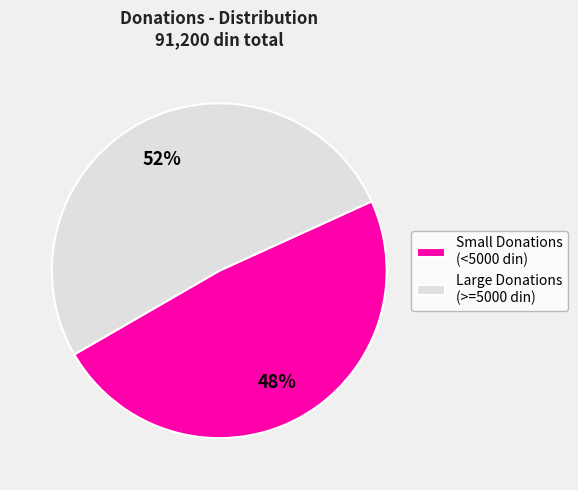

Combined, do Small Donations (<5000 din) and Large Donations (>=5000 din) account for over 50%?

Yes